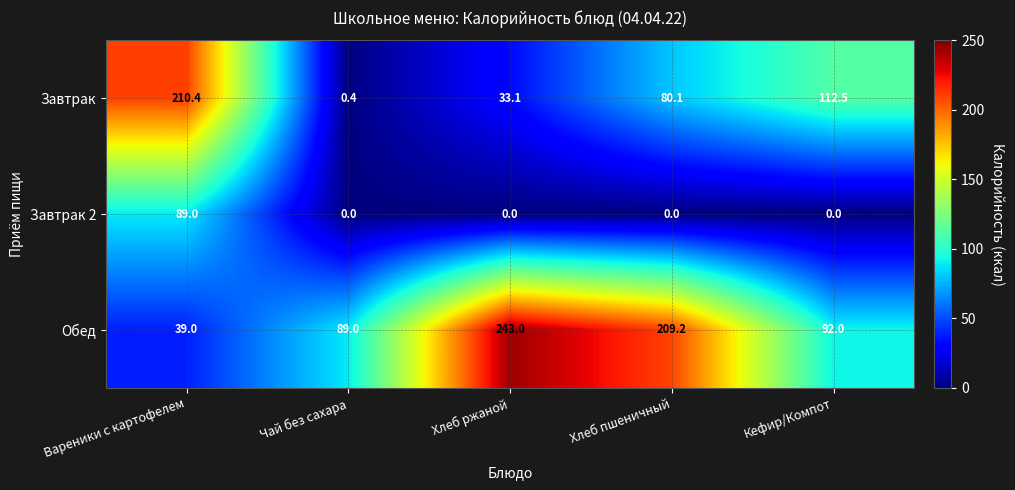

Reading left to right, list all the values displayed in this chart.

Завтрак: Вареники с картофелем=210.4	Чай без сахара=0.4	Хлеб ржаной=33.1	Хлеб пшеничный=80.1	Кефир/Компот=112.5
Завтрак 2: Вареники с картофелем=89.0	Чай без сахара=0.0	Хлеб ржаной=0.0	Хлеб пшеничный=0.0	Кефир/Компот=0.0
Обед: Вареники с картофелем=39.0	Чай без сахара=89.0	Хлеб ржаной=243.0	Хлеб пшеничный=209.2	Кефир/Компот=92.0